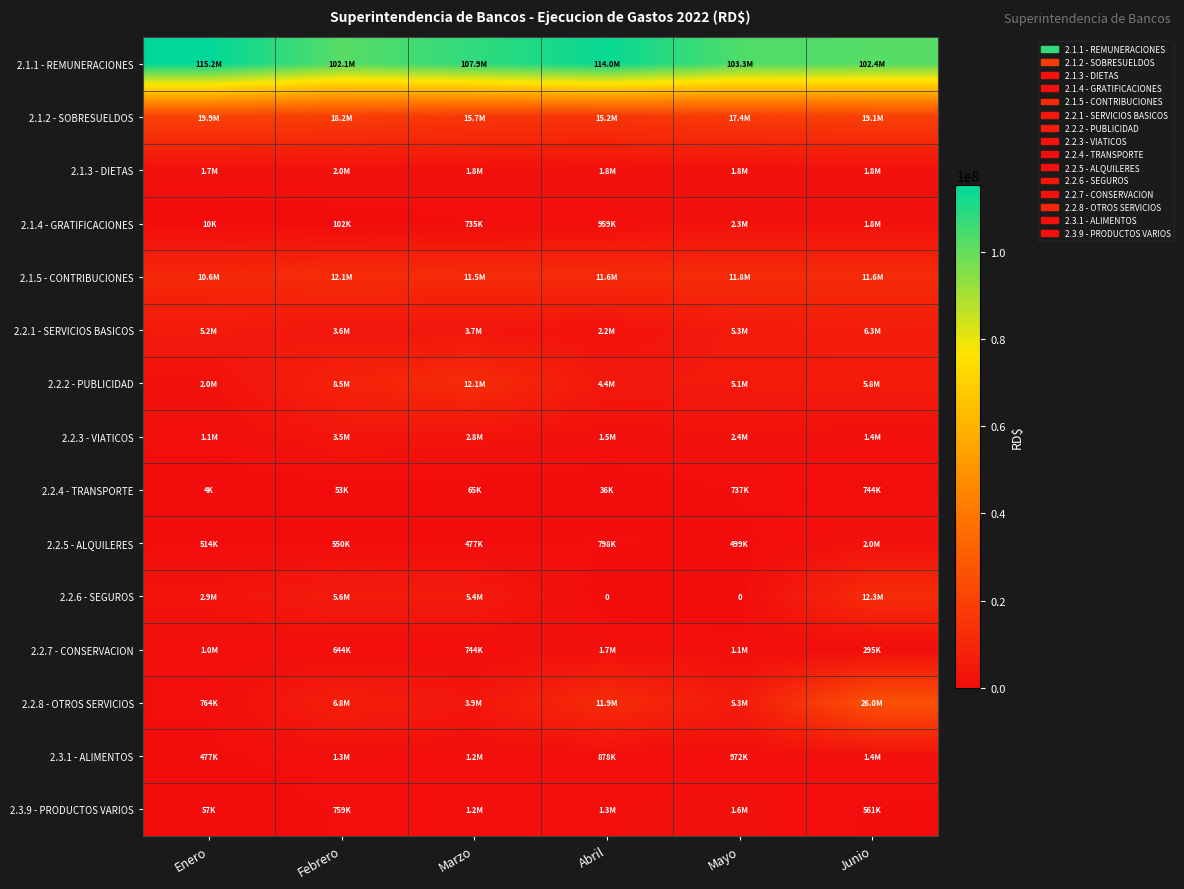

Rank the categories by 2.3.9 - PRODUCTOS VARIOS value from lowest to highest.

Enero, Junio, Febrero, Marzo, Abril, Mayo